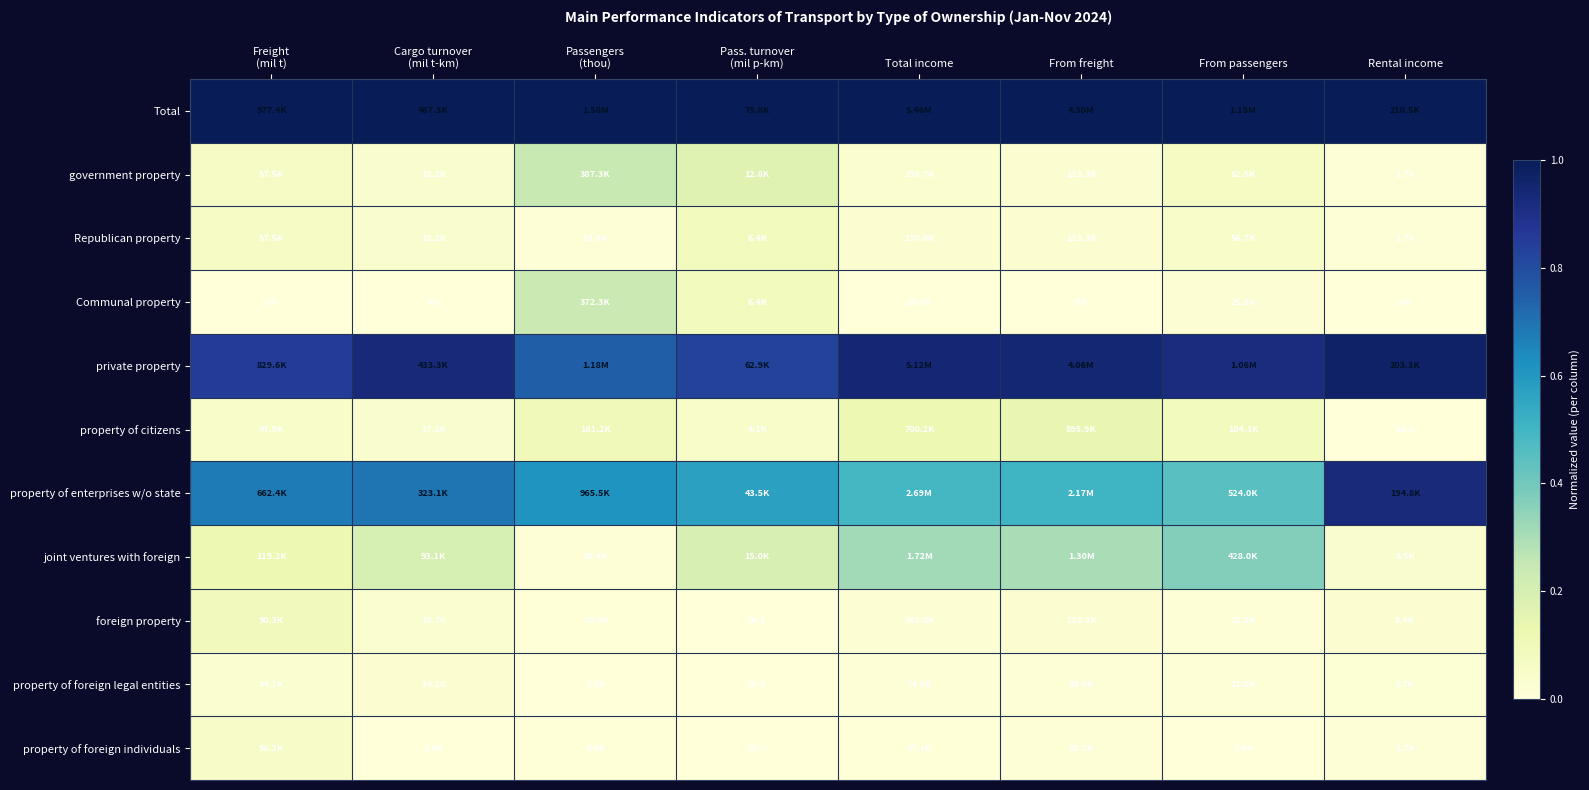

Which series has the largest total across all categories?

Total